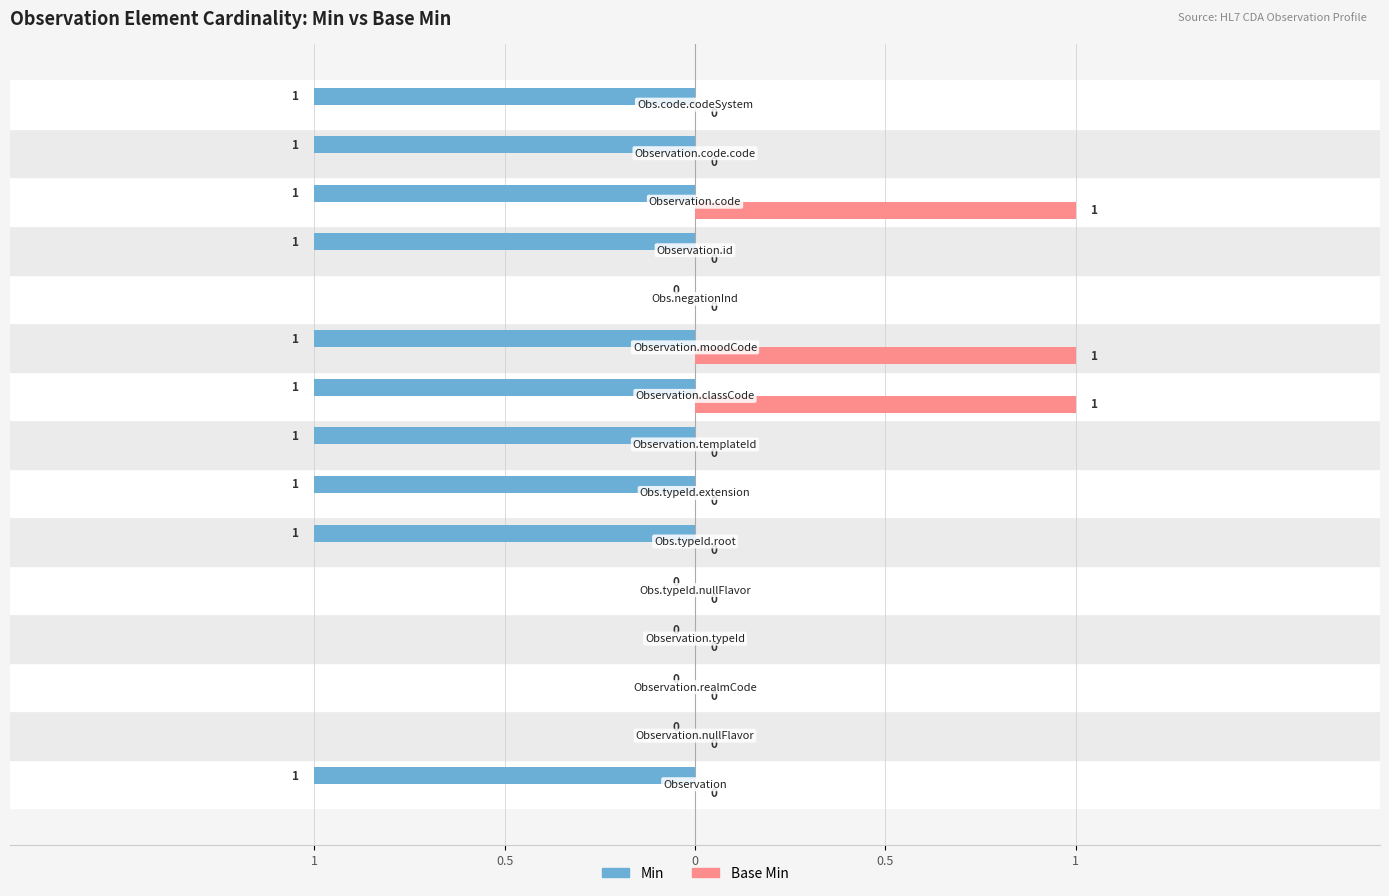

What are all the series names shown in the legend?

Min, Base Min